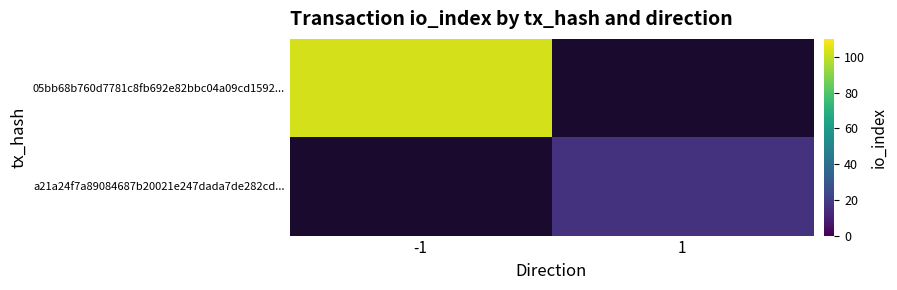

Which series has the largest range (max minus min)?

05bb68b760d7781c8fb692e82bbc04a09cd1592...